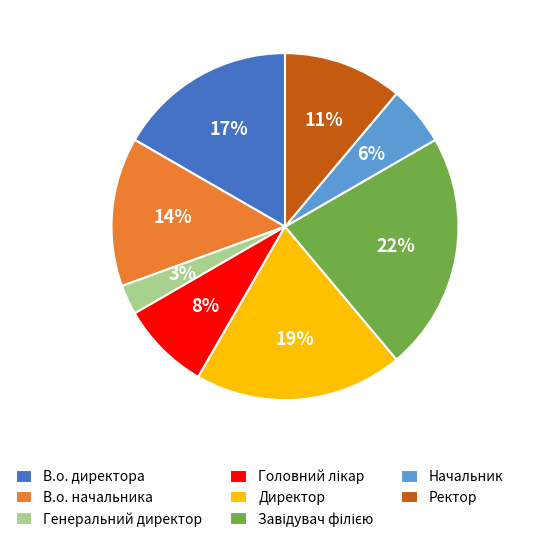

True or false: Директор accounts for 8% of the total.

False